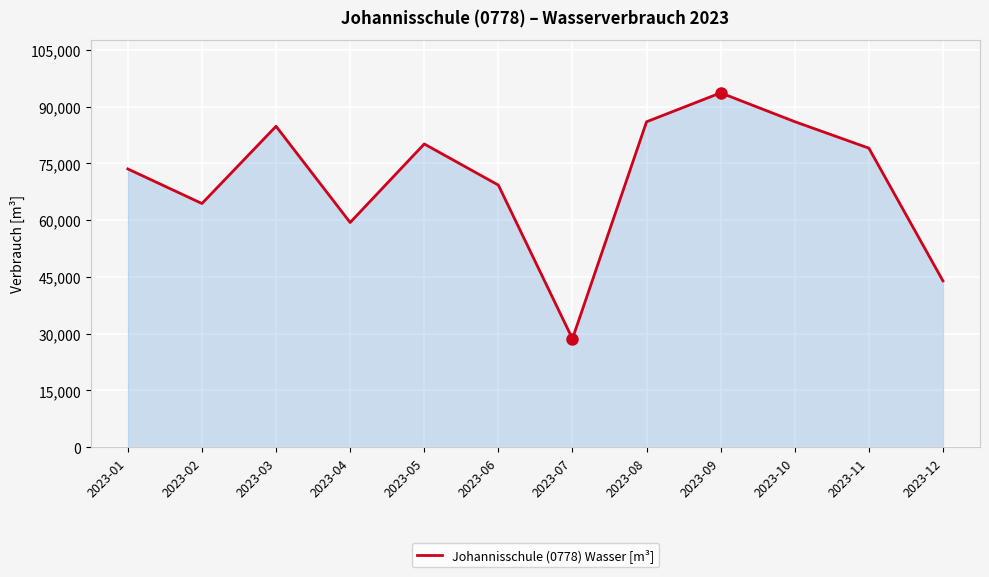

Approximately how many times larger is the value at 2023-11 compared to 2023-03?

0.9